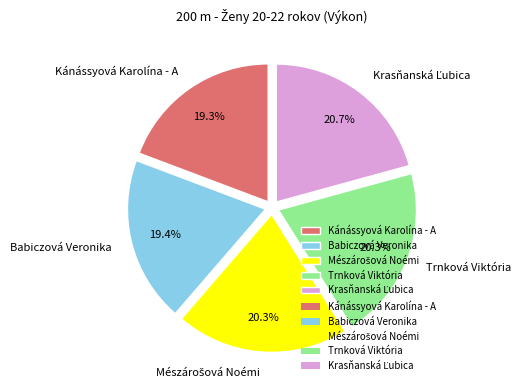

What is the ratio of the value at Trnková Viktória to the value at Babiczová Veronika?

1.0